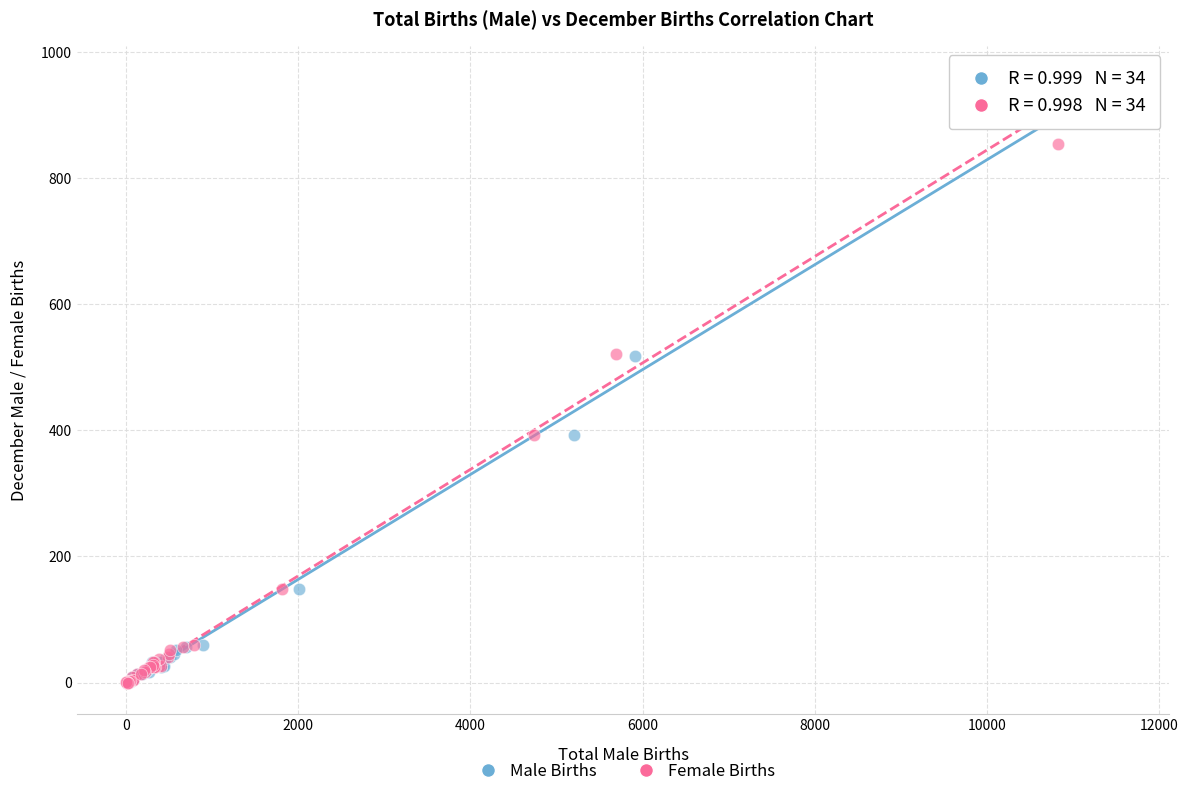

Which series has the largest Y range (max minus min)?

Male Births